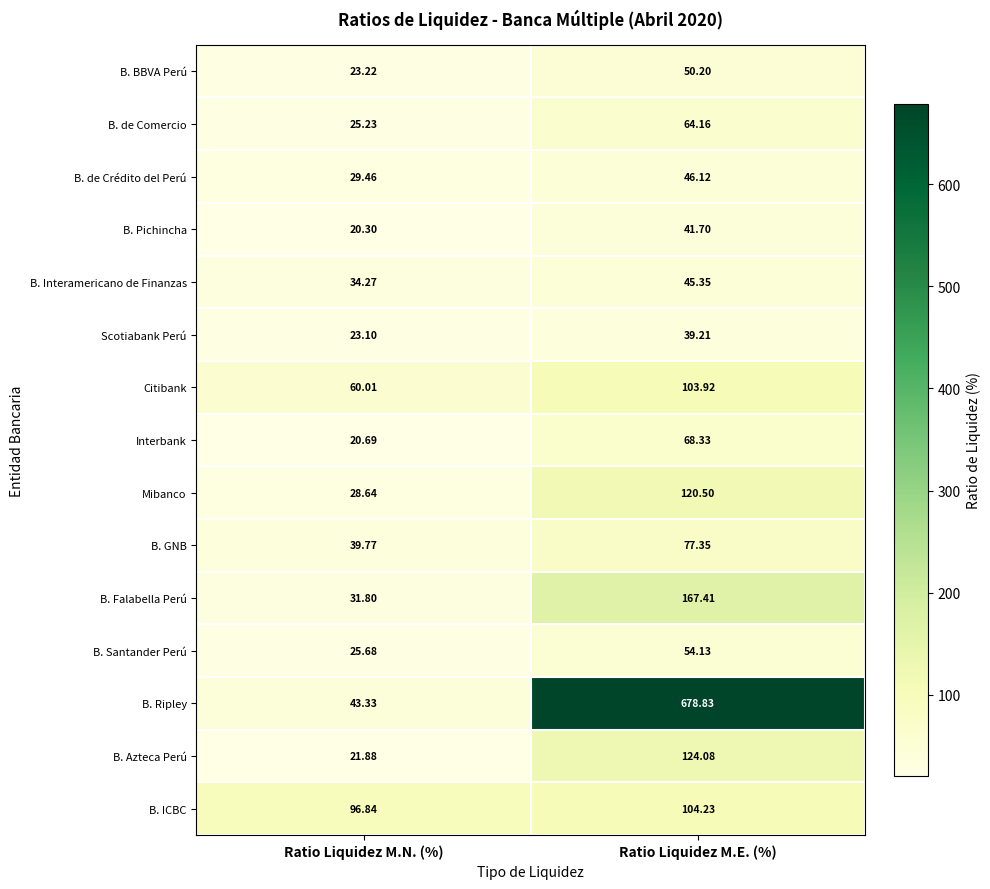

Count the number of data series in this chart.

15